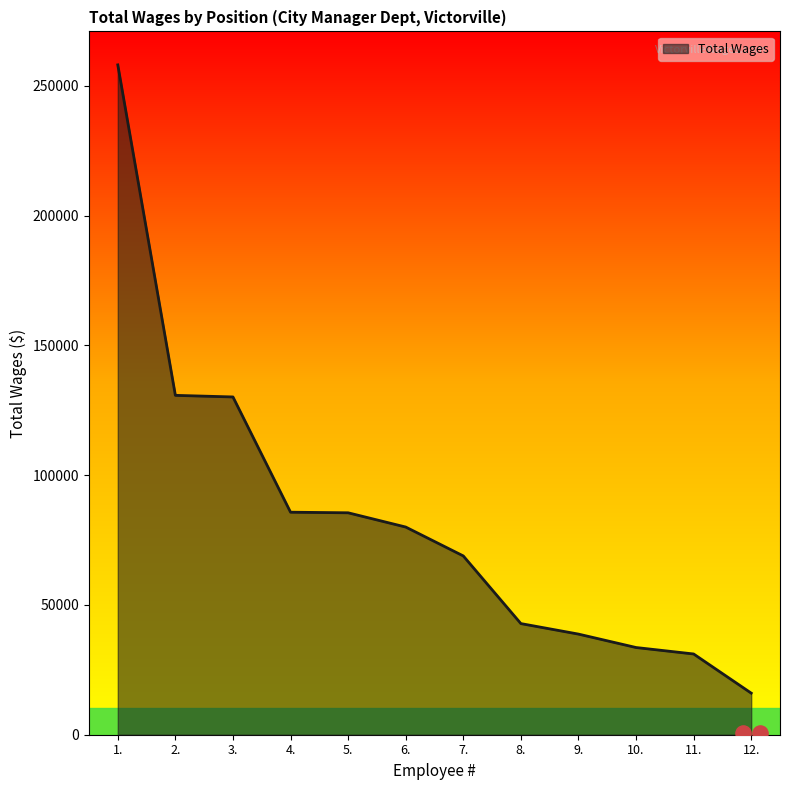

Between 11. and 1., which is larger?

1.